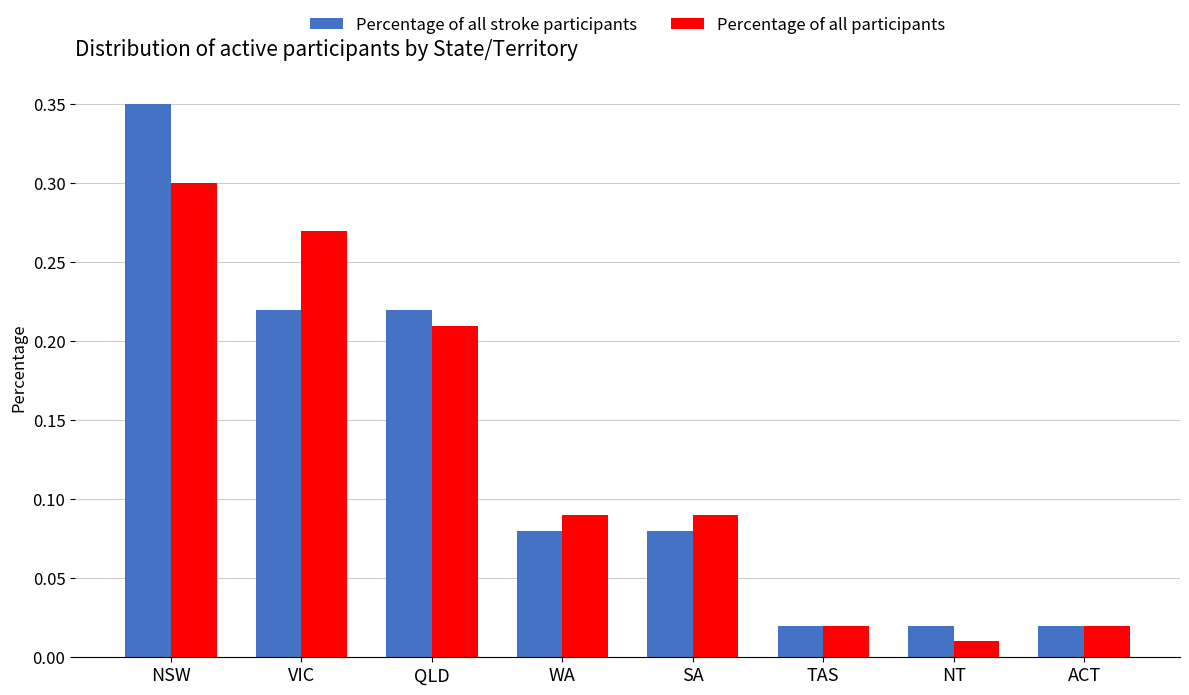

At which label does Percentage of all participants reach its minimum?

NT